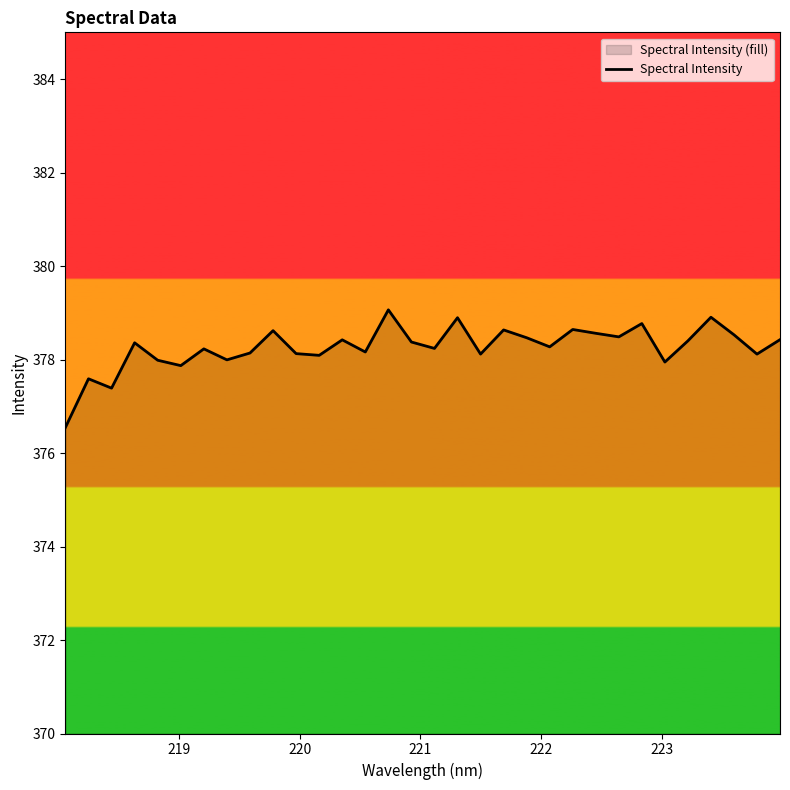

What is the difference between the maximum and minimum values?

2.5